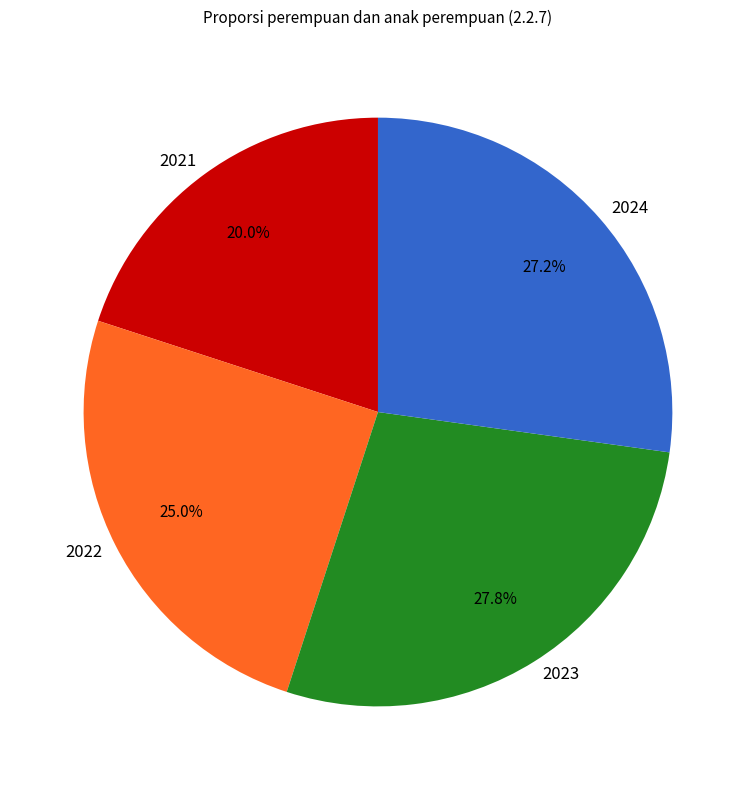

Do 2023 and 2021 together represent more than half of the pie?

No